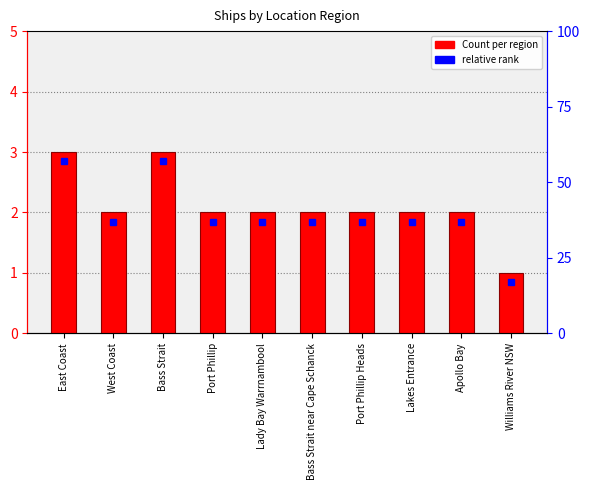

What is the approximate value at Apollo Bay?

2